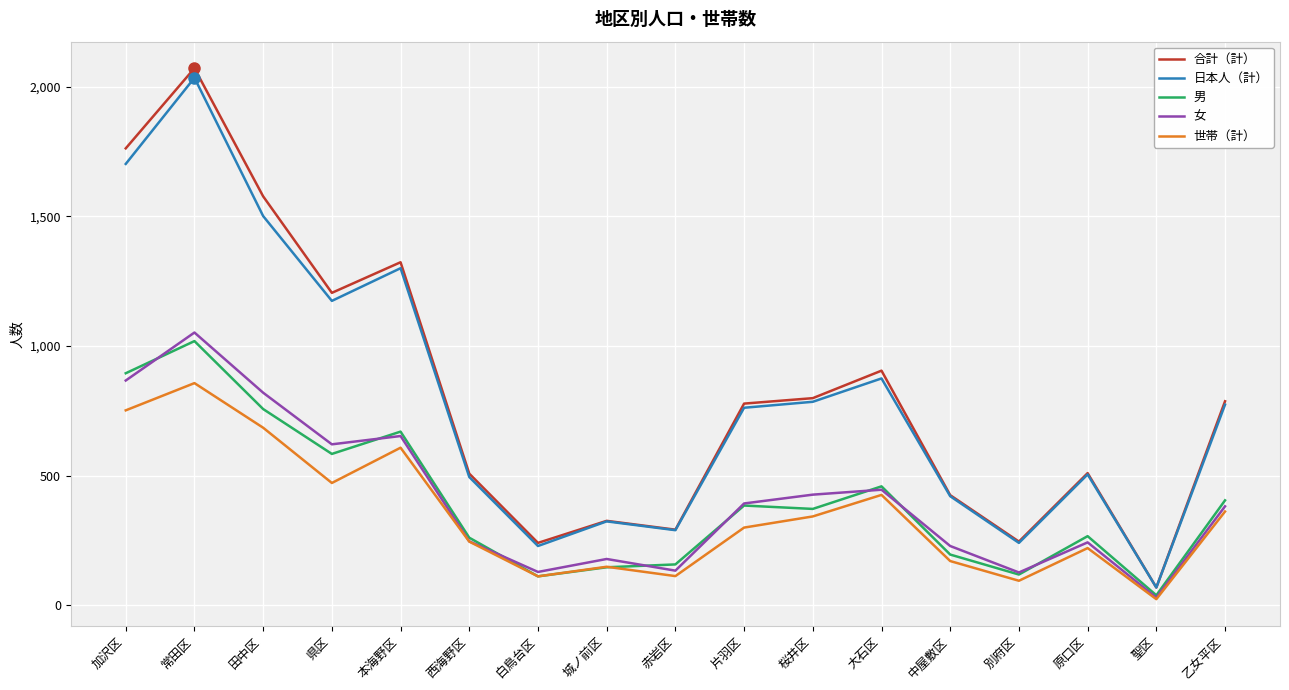

Which series has the largest range (max minus min)?

合計（計）